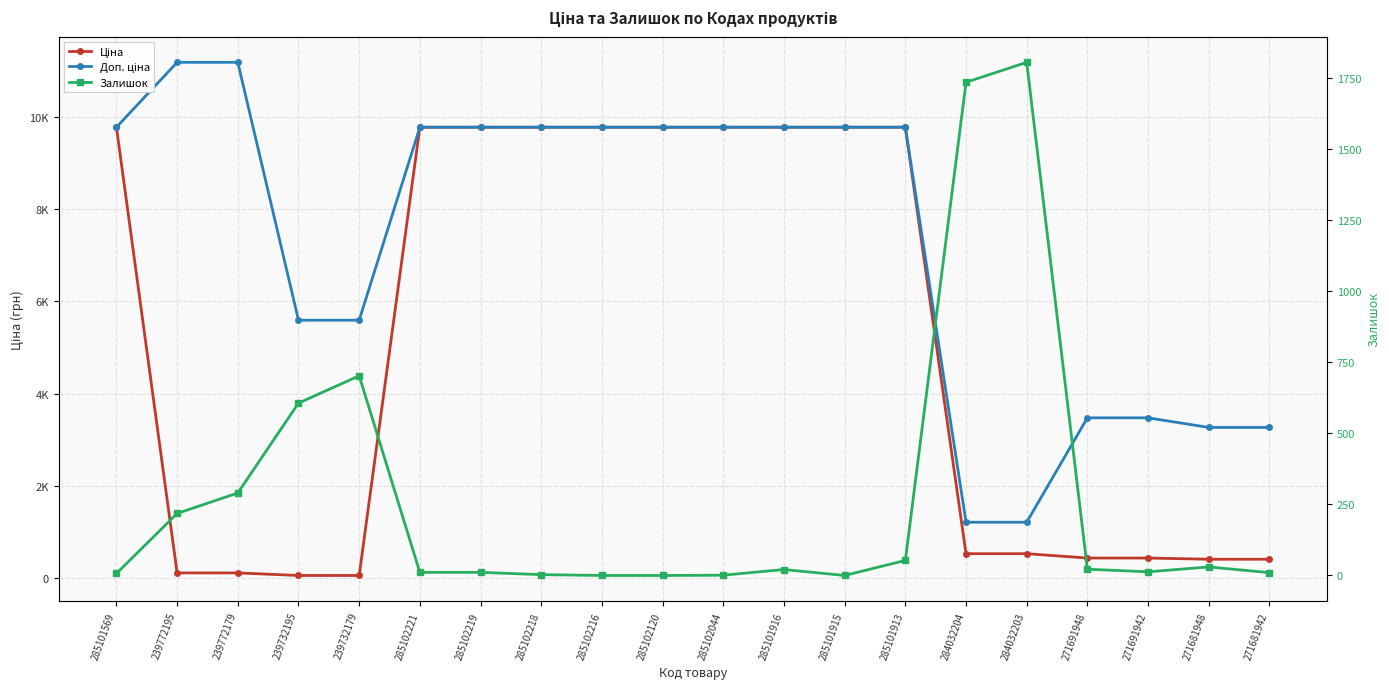

Read the Залишок value at 271681942.

10.0